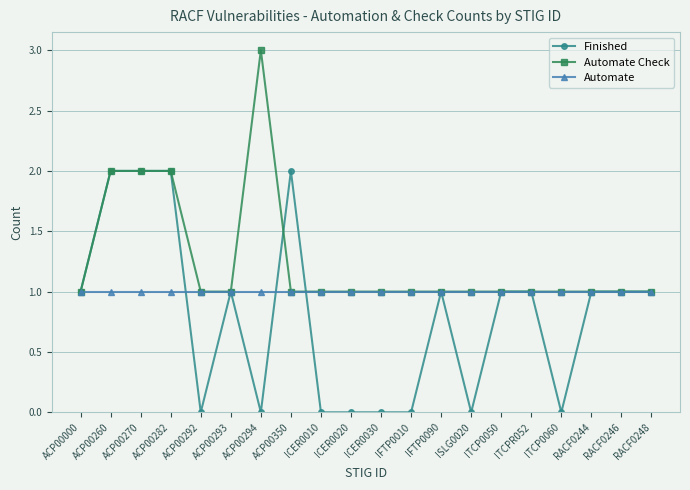

What is the average value of the Automate series?

1